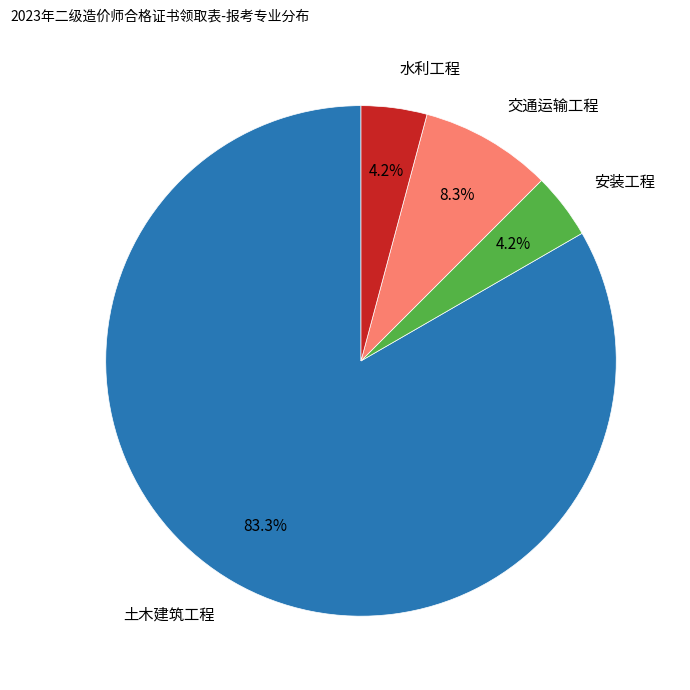

Is there a majority slice in this chart?

Yes